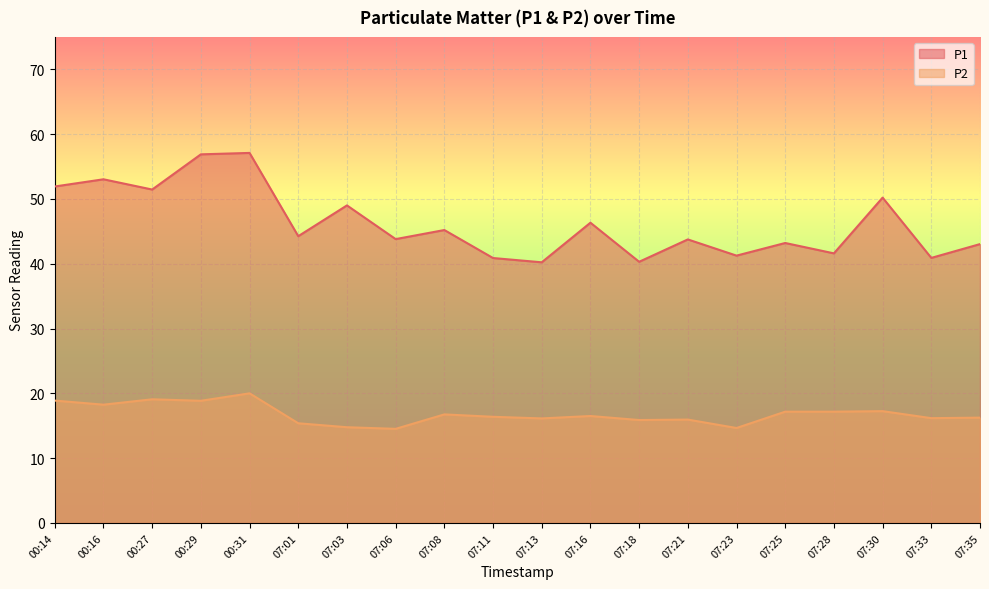

The value of P1 at 07:23 is 41.2. True or false?

True